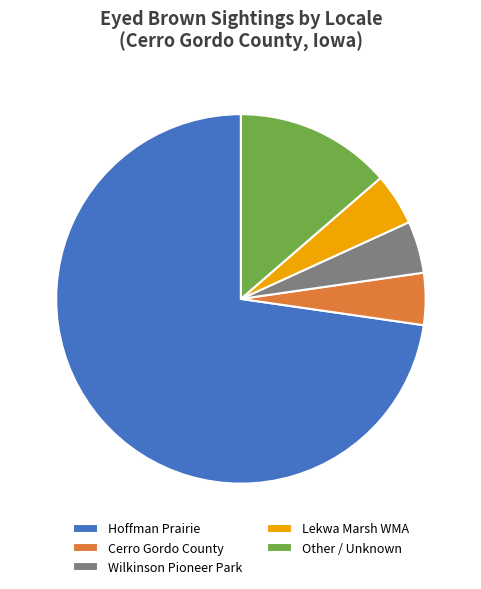

The Cerro Gordo County slice represents 17% of the pie. True or false?

False